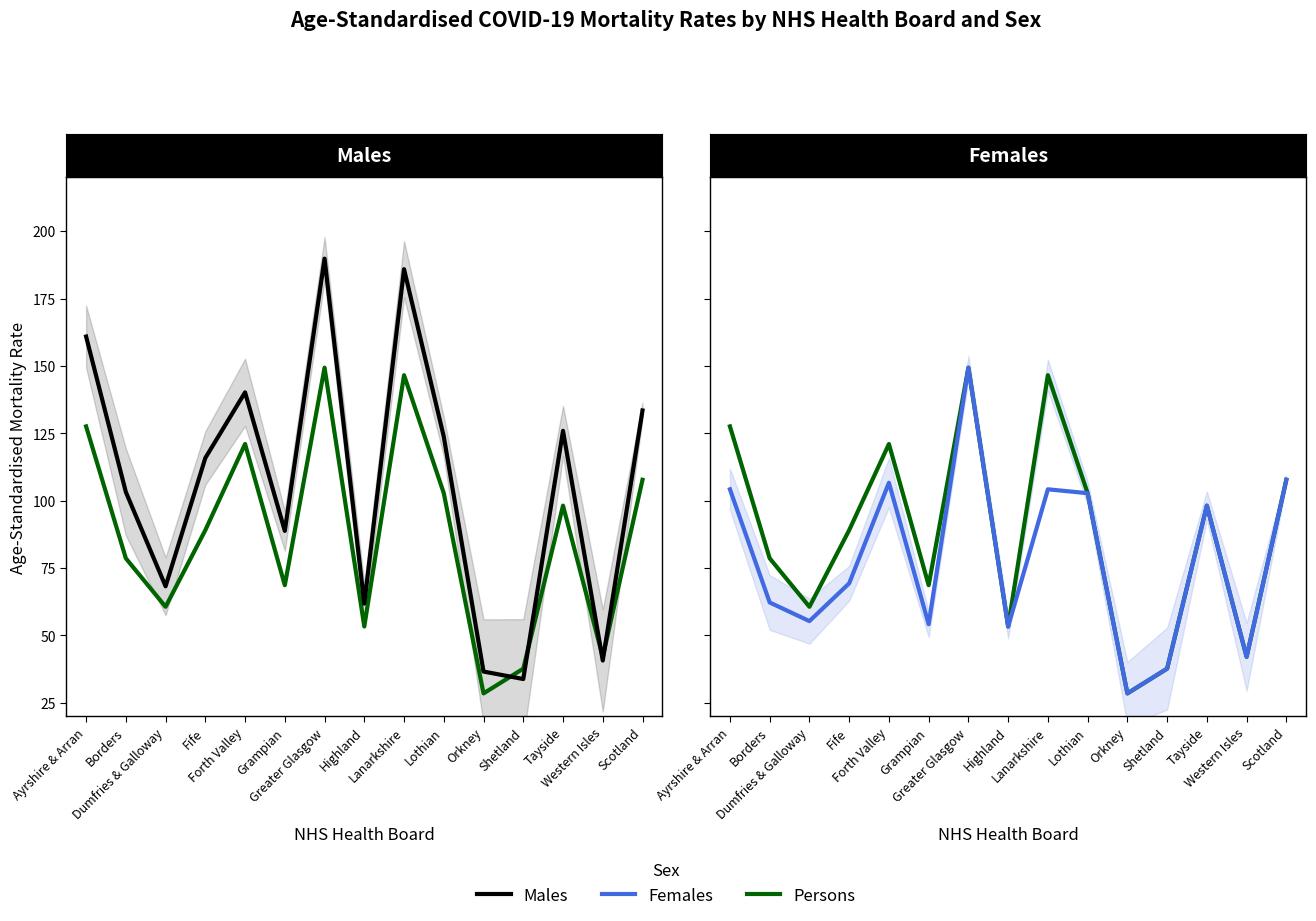

Rank the series by their average value, from highest to lowest.

Males, Persons, Females